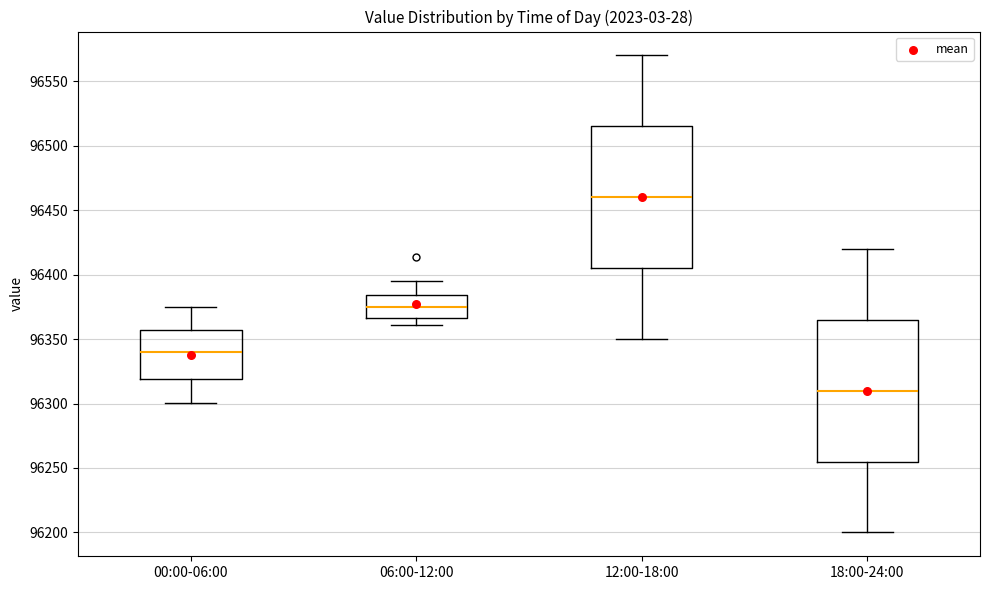

Reading left to right, transcribe this box plot: for each box, give where its median line is, the range the box spans, and where its two whiskers end, as read against the y-axis. The values are not printed on the chart, so give them approximately, as read against the axis.

00:00-06:00: median 96340, box 96320 to 96355, whiskers 96300 to 96375
06:00-12:00: median 96375, box 96365 to 96385, whiskers 96360 to 96395
12:00-18:00: median 96460, box 96405 to 96515, whiskers 96350 to 96570
18:00-24:00: median 96310, box 96255 to 96365, whiskers 96200 to 96420